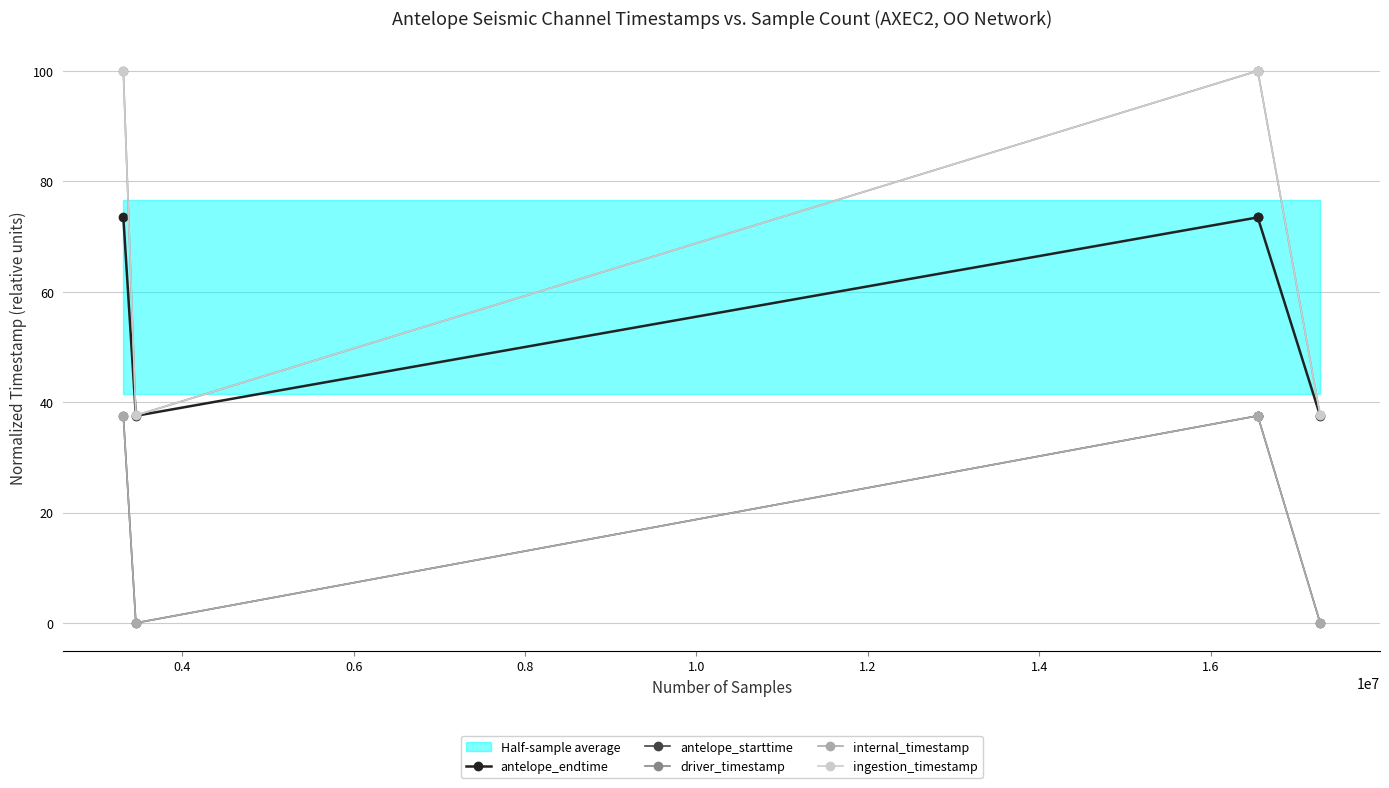

Which series has the largest total across all categories?

ingestion_timestamp